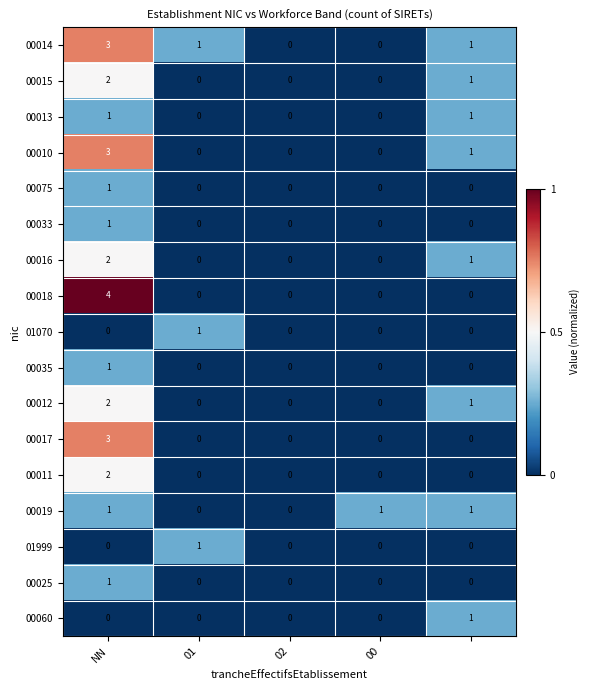

Which series has the largest range (max minus min)?

00018